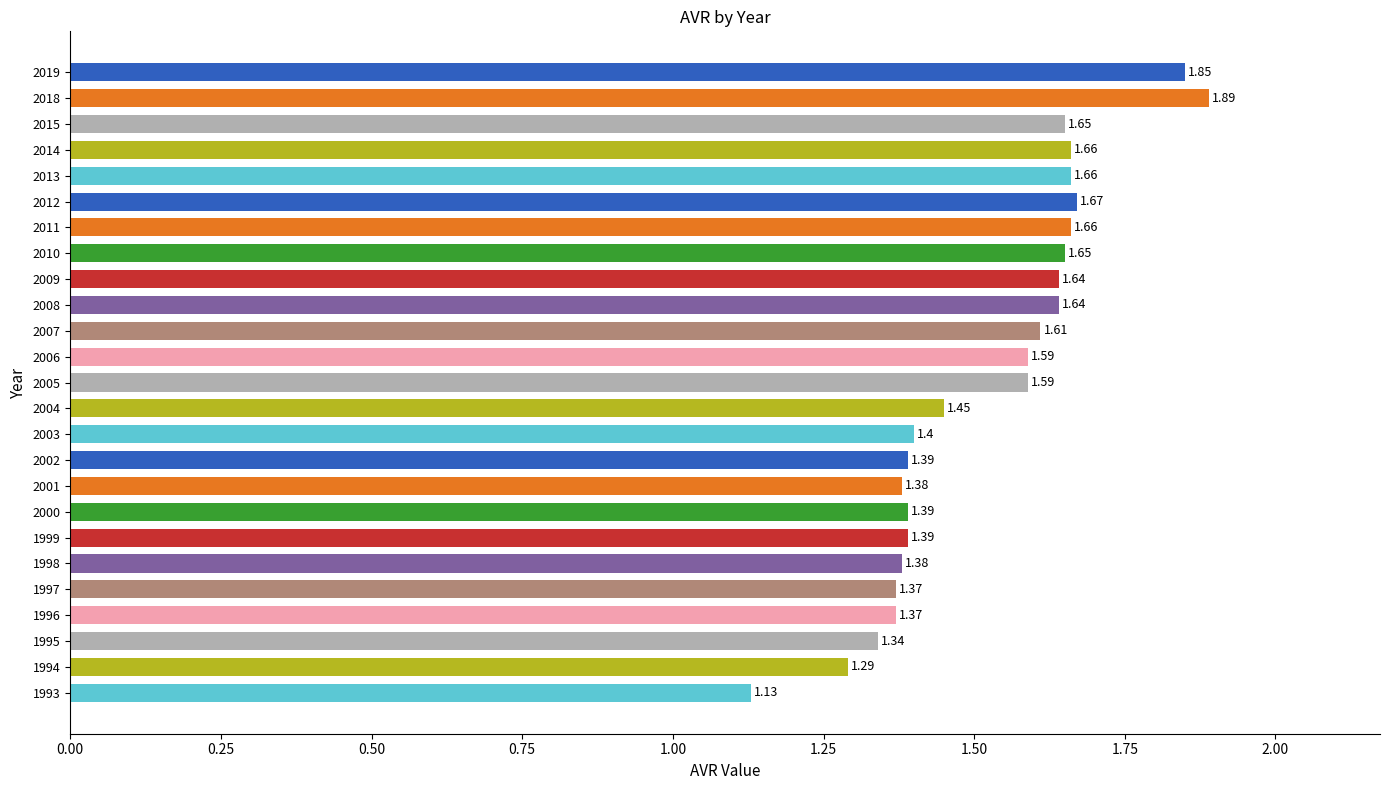

Which has a higher value, 2007 or 2004?

2007